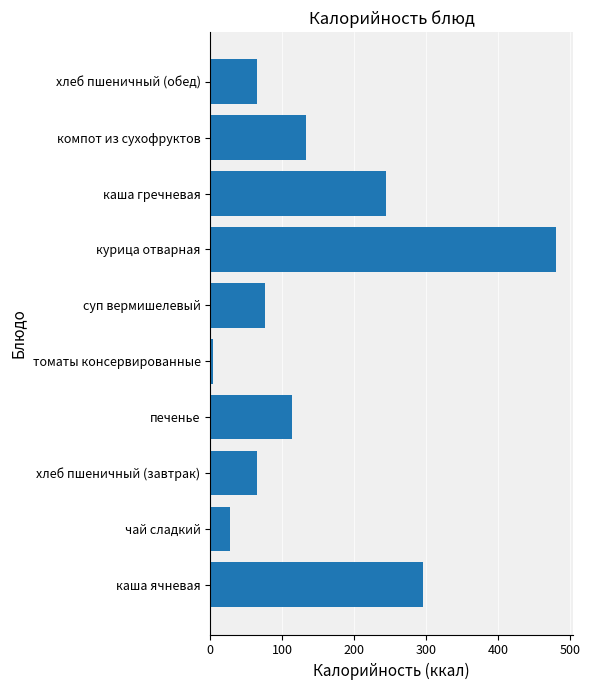

The value at компот из сухофруктов is 64.0. True or false?

False